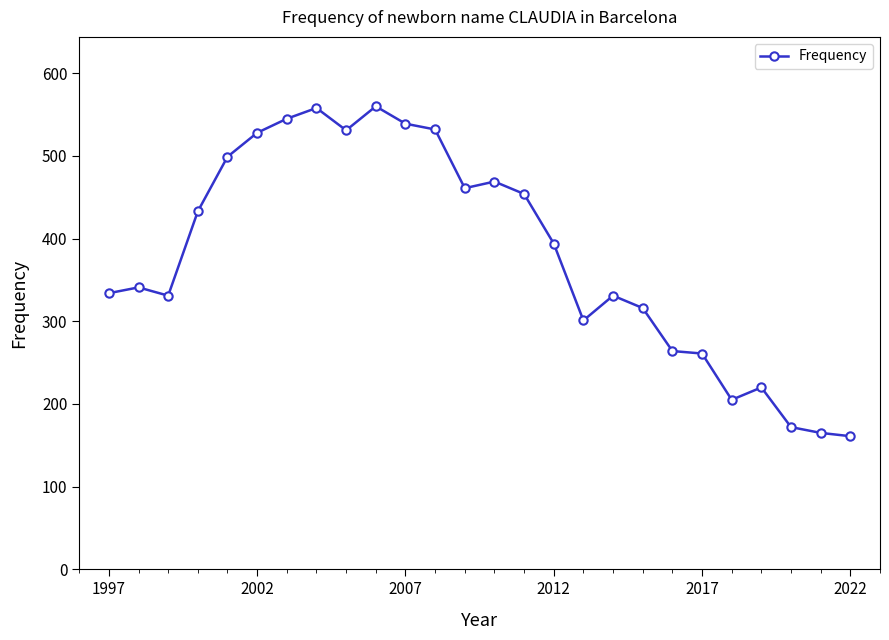

What is the difference between the second highest and minimum values?

397